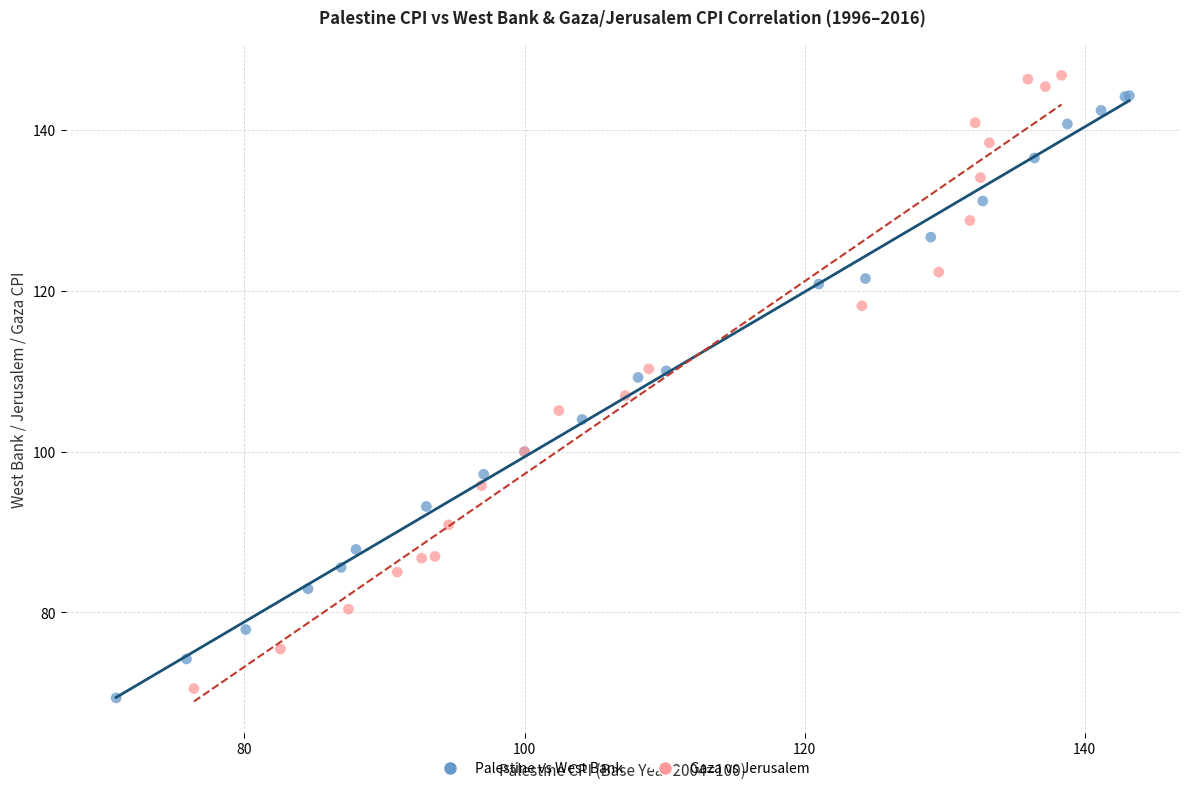

Which series has the widest spread of Y values?

Gaza vs Jerusalem